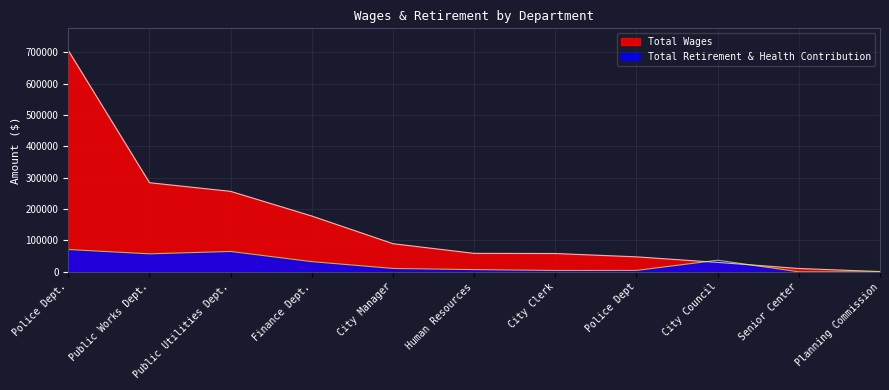

At which category is the sum across all series the highest?

Police Dept.